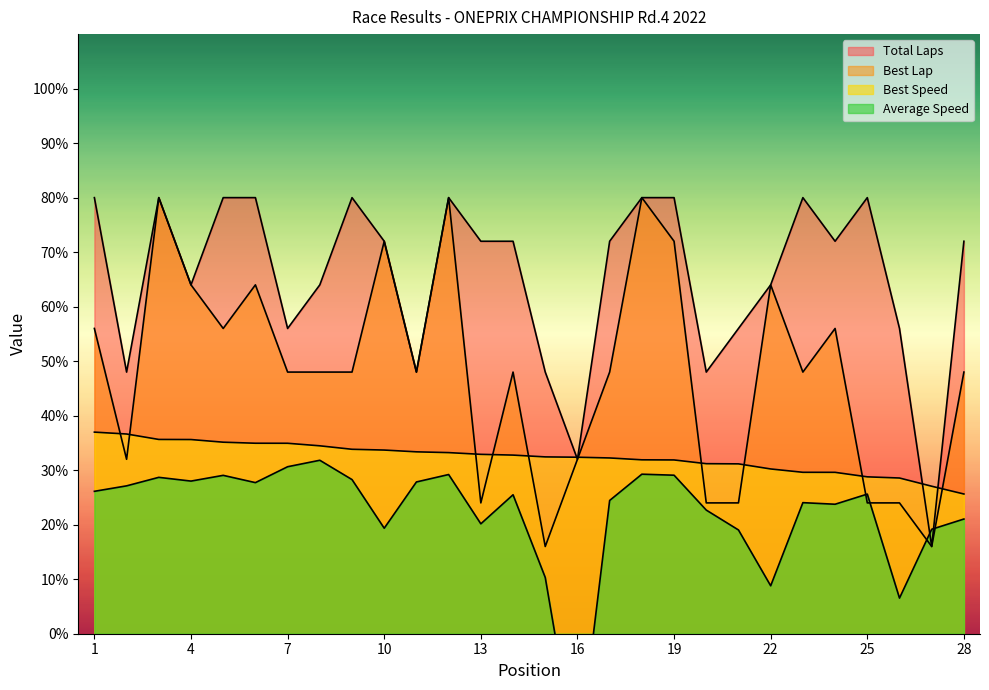

True or false: Total Laps has a value of 126.7 at 23.

False